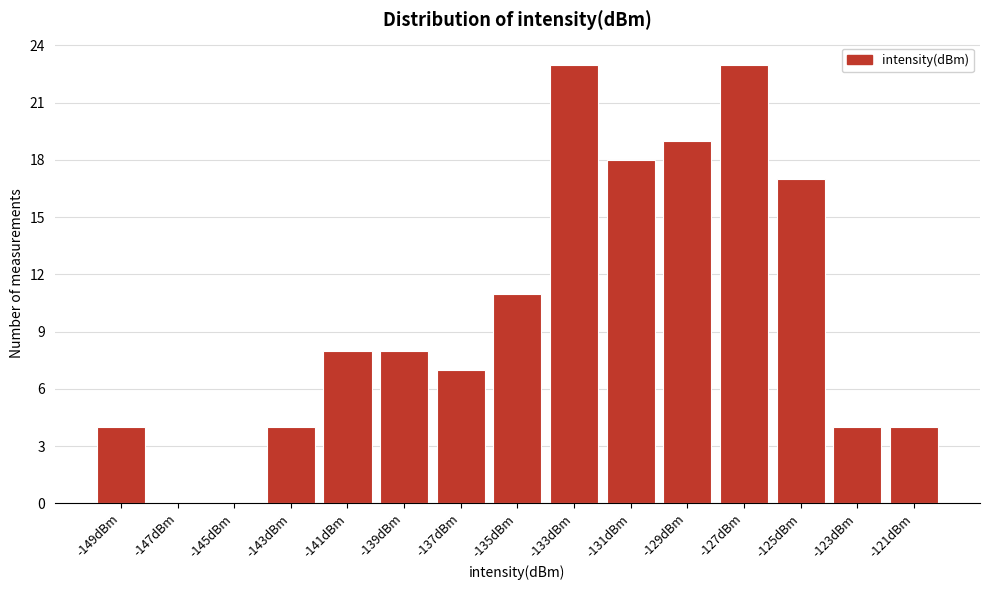

Reading left to right, what are all the values shown in this chart?

-149dBm=4	-147dBm=0	-145dBm=0	-143dBm=4	-141dBm=8	-139dBm=8	-137dBm=7	-135dBm=11	-133dBm=23	-131dBm=18	-129dBm=19	-127dBm=23	-125dBm=17	-123dBm=4	-121dBm=4